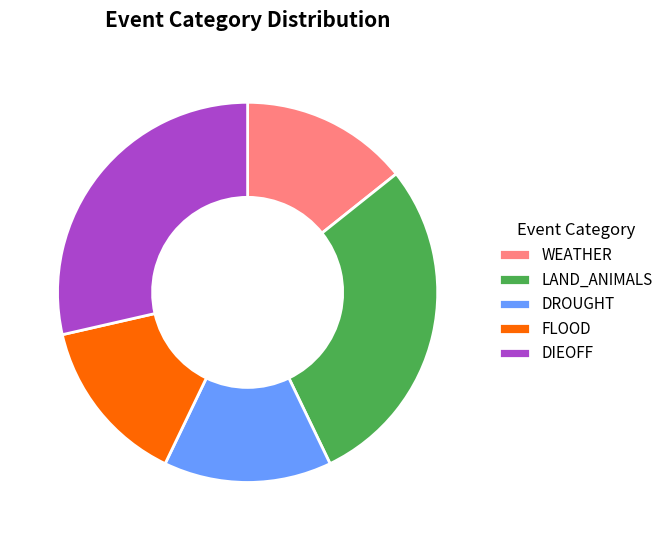

Approximately how many times larger is the value at DROUGHT compared to WEATHER?

1.0